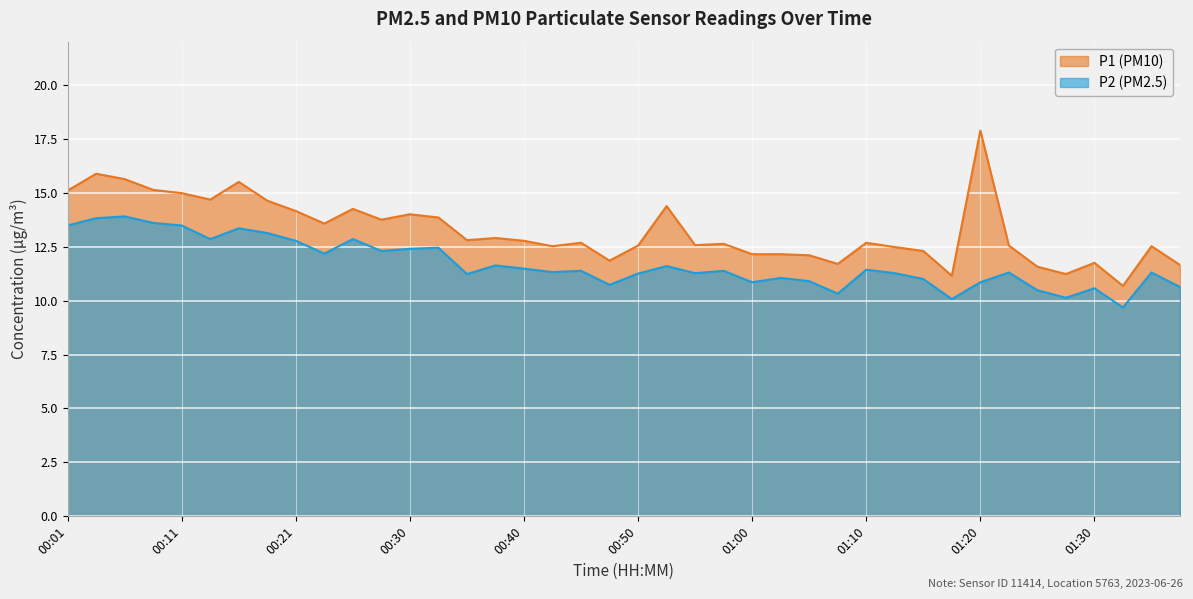

True or false: P1 and P2 intersect in this chart.

False